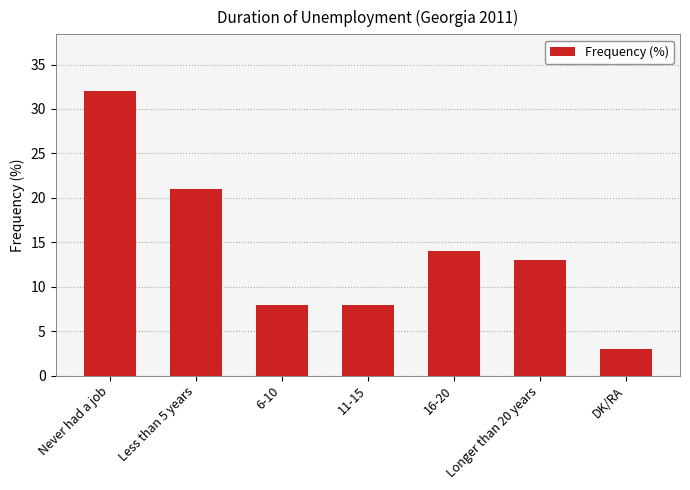

Where does the data first go above 13?

Never had a job